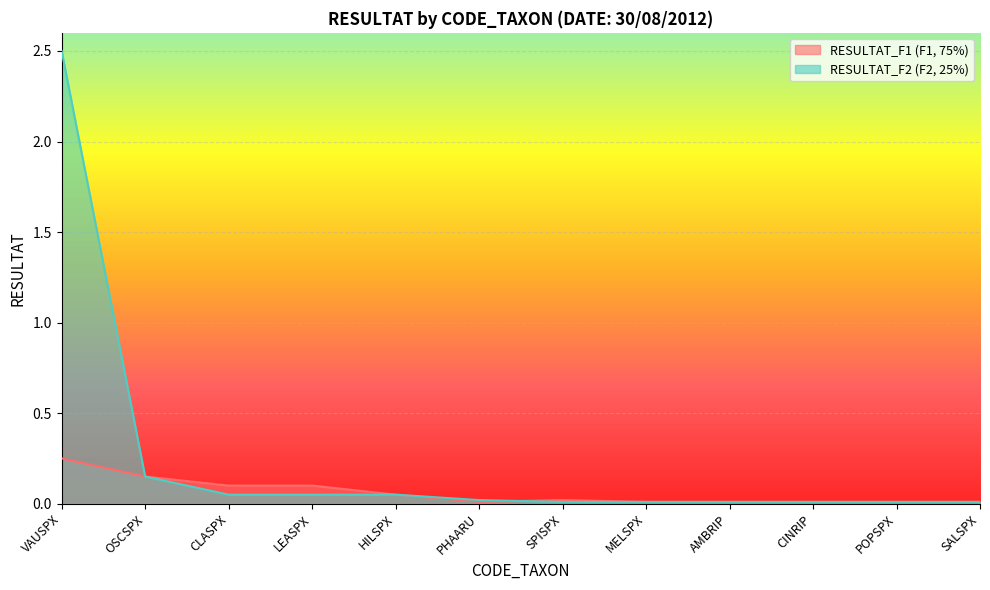

Is it true that RESULTAT_F1 equals 0.0 at AMBRIP?

False